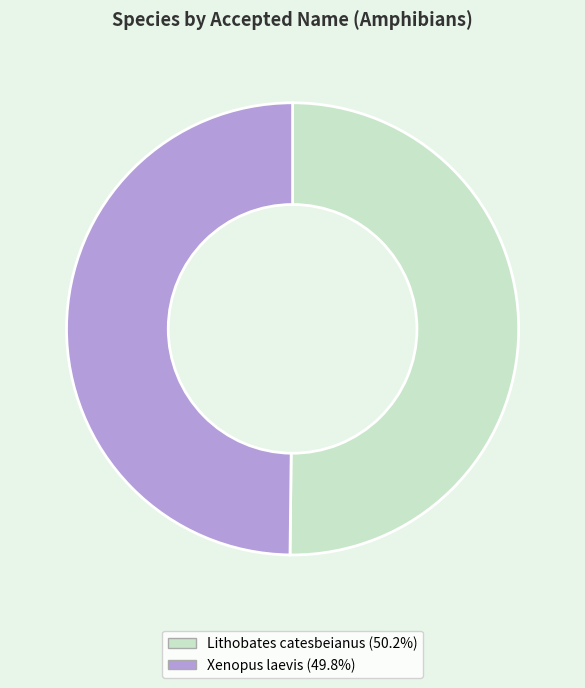

Which category has the biggest portion of the pie?

Lithobates catesbeianus (Shaw, 1802)